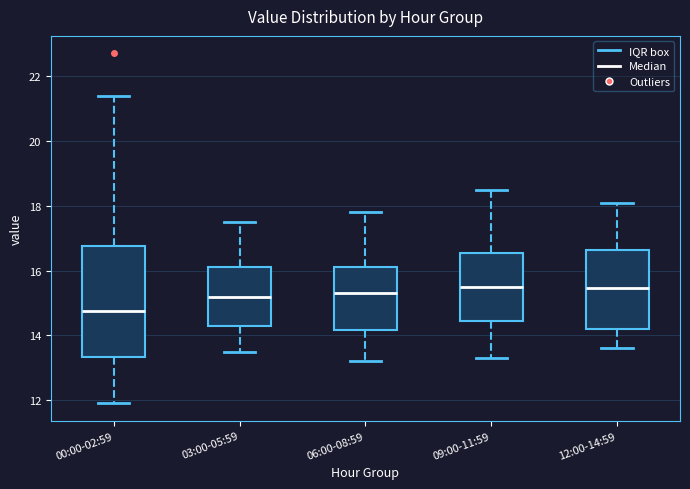

Reading left to right, read every box against the y-axis: the position of its median line, the range the box covers, and the ends of its whiskers. The values are not printed on the chart, so give them approximately, as read against the axis.

00:00-02:59: median 14.8, box 13.4 to 16.8, whiskers 12.0 to 21.4
03:00-05:59: median 15.2, box 14.2 to 16.2, whiskers 13.6 to 17.6
06:00-08:59: median 15.4, box 14.2 to 16.2, whiskers 13.2 to 17.8
09:00-11:59: median 15.6, box 14.4 to 16.6, whiskers 13.4 to 18.6
12:00-14:59: median 15.4, box 14.2 to 16.6, whiskers 13.6 to 18.2